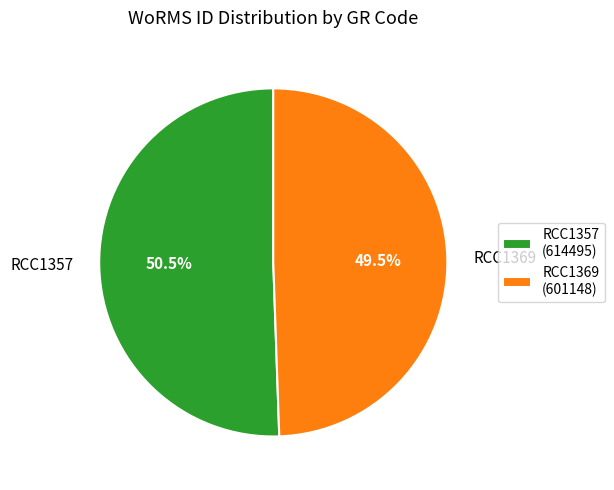

True or false: RCC1369 accounts for 60% of the total.

False